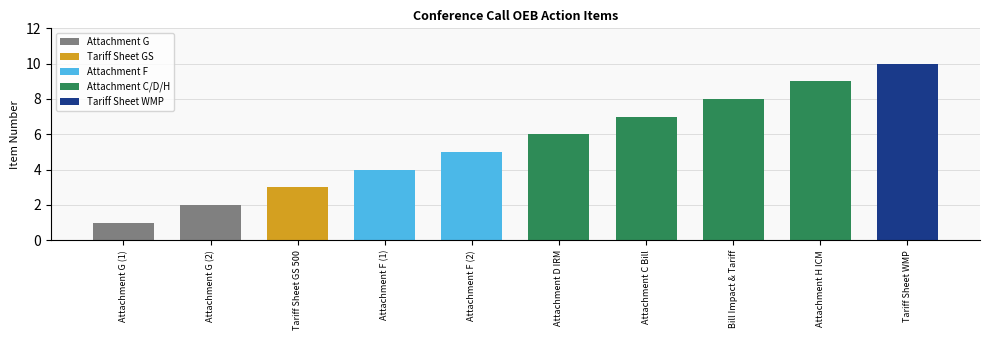

At which label does the data first exceed 6?

Attachment C Bill